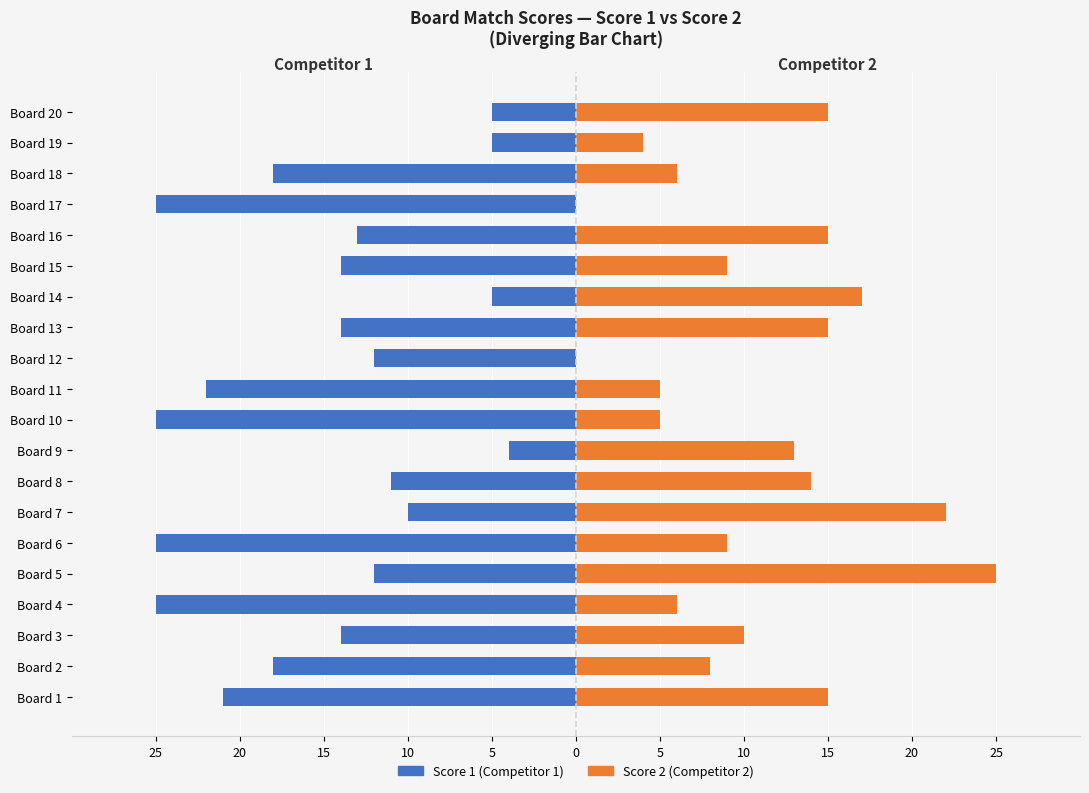

What is the highest value of the Score 2 (Competitor 2) series?

25